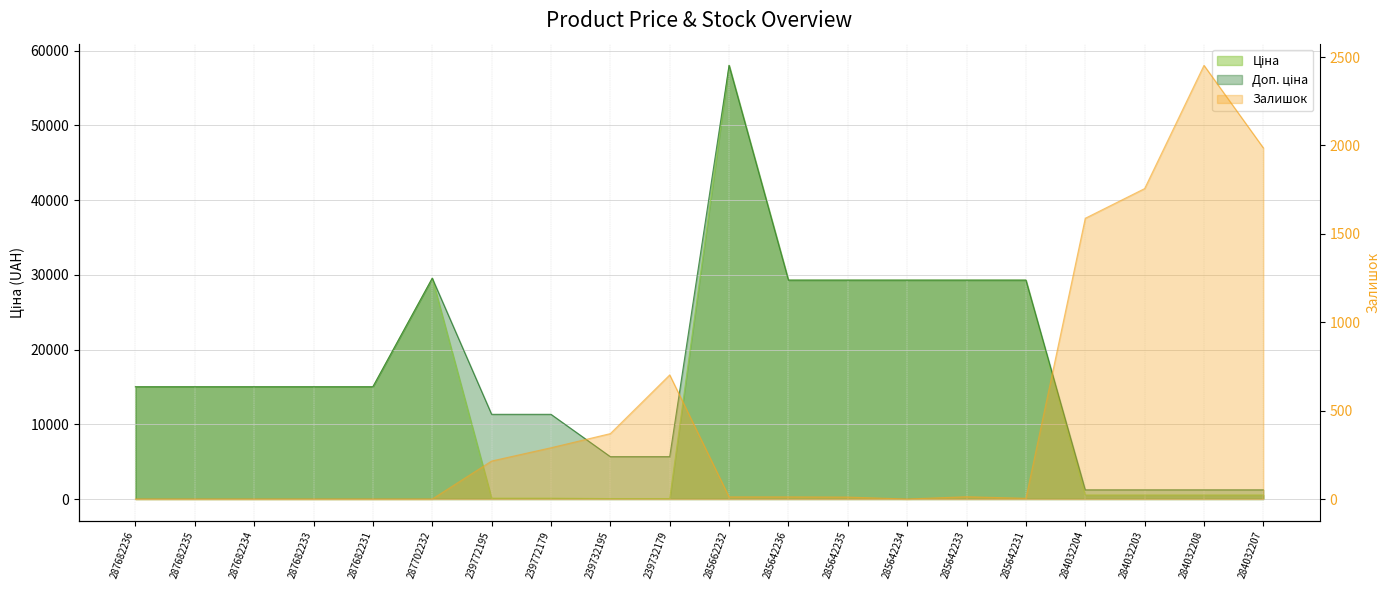

How many values in the Залишок series exceed 12?

9